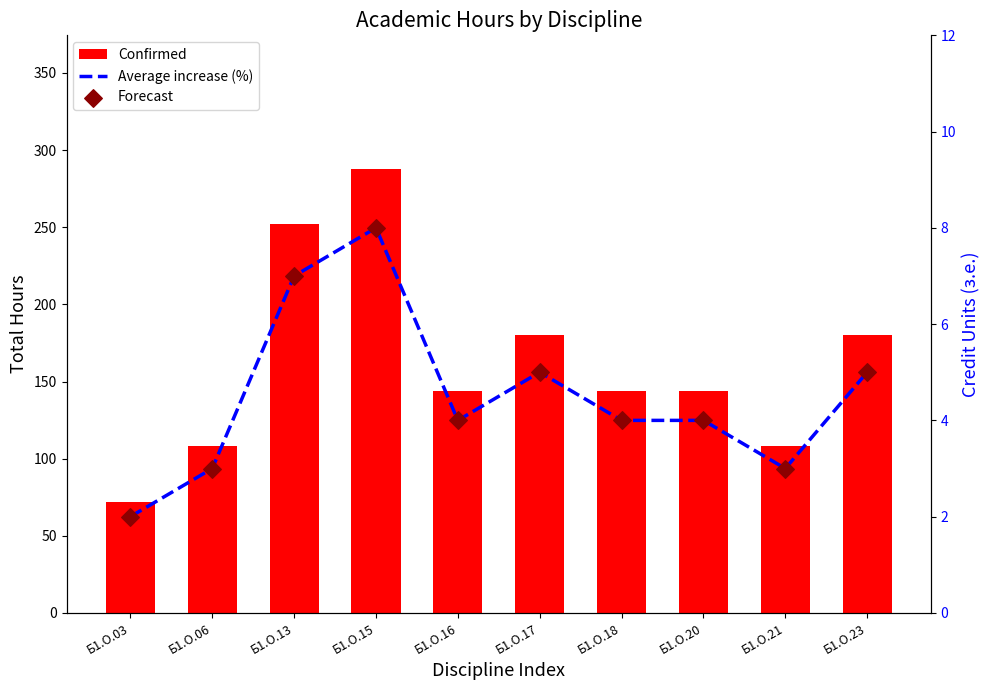

Which series has the largest Y range (max minus min)?

Confirmed